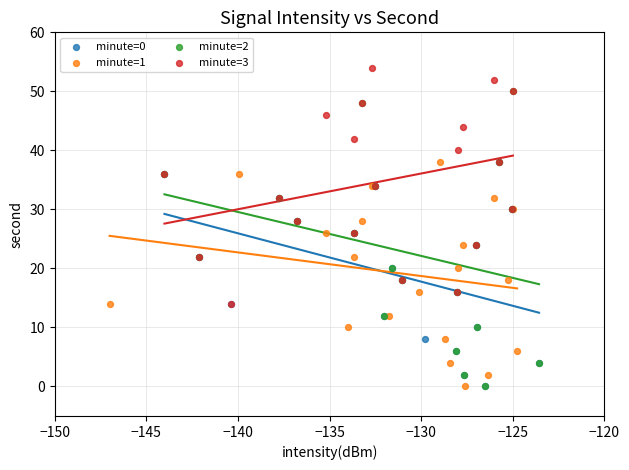

What are all the series names shown in the legend?

minute=0, minute=1, minute=2, minute=3